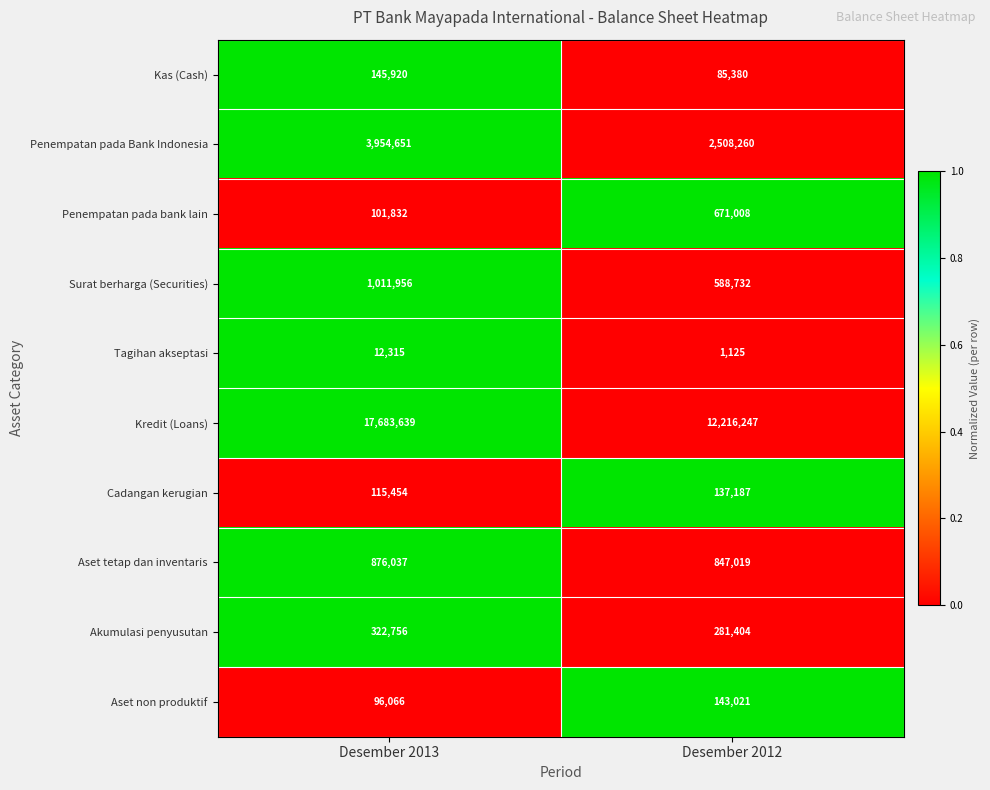

How many series are shown in this chart?

10